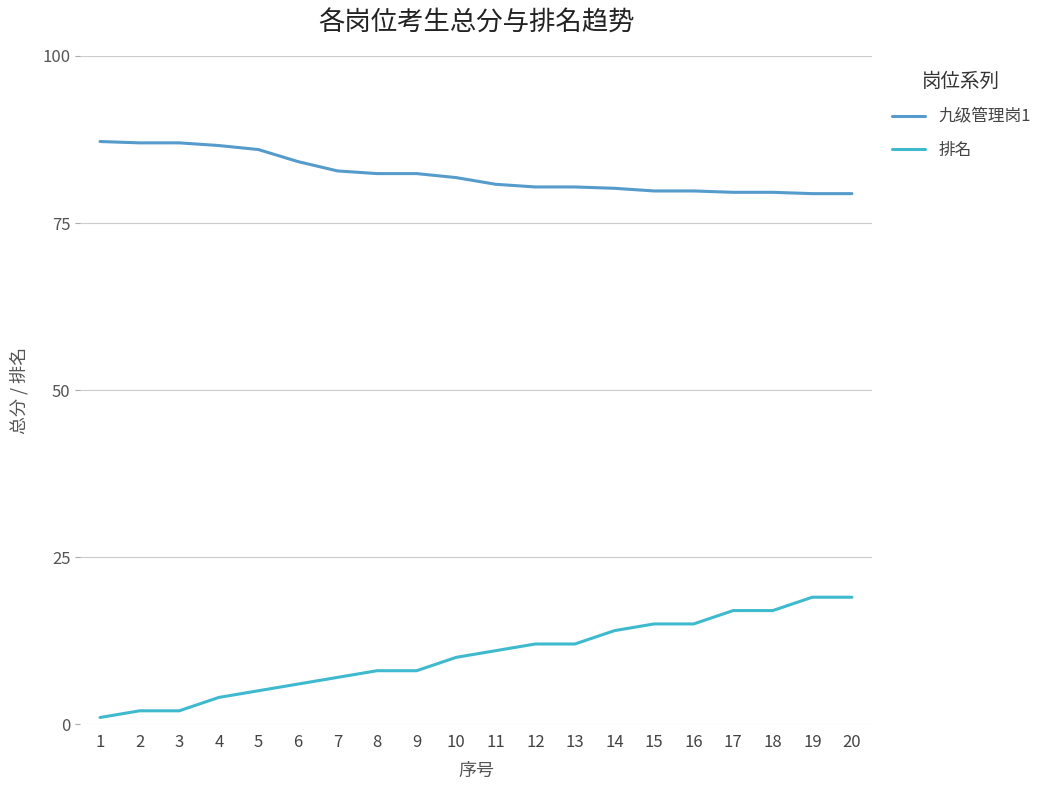

What is the difference between the 排名 values at 14 and 15?

1.0